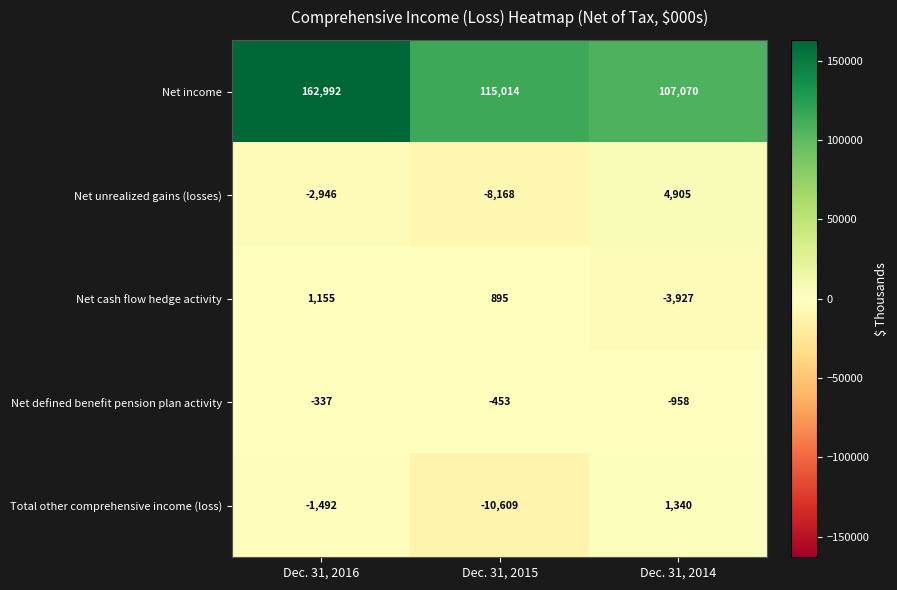

Reading right to left, transcribe all the data shown in this chart.

Net income: 107070	115014	162992
Net unrealized gains (losses): 4905	-8168	-2946
Net cash flow hedge activity: -3927	895	1155
Net defined benefit pension plan activity: -958	-453	-337
Total other comprehensive income (loss): 1340	-10609	-1492